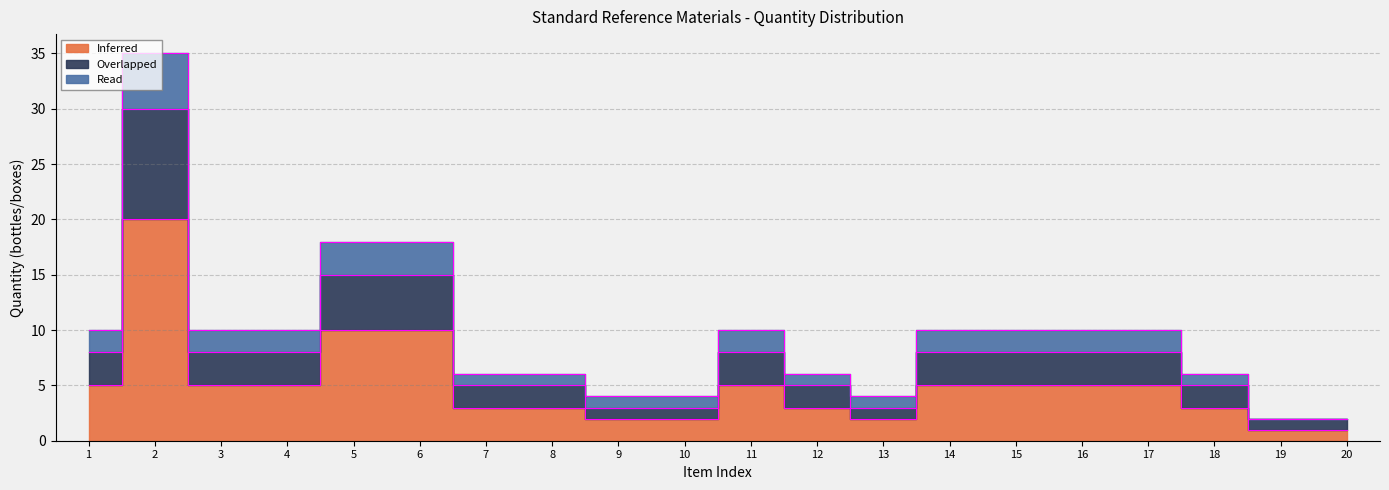

Which category has the lowest value in the Overlapped series?

19